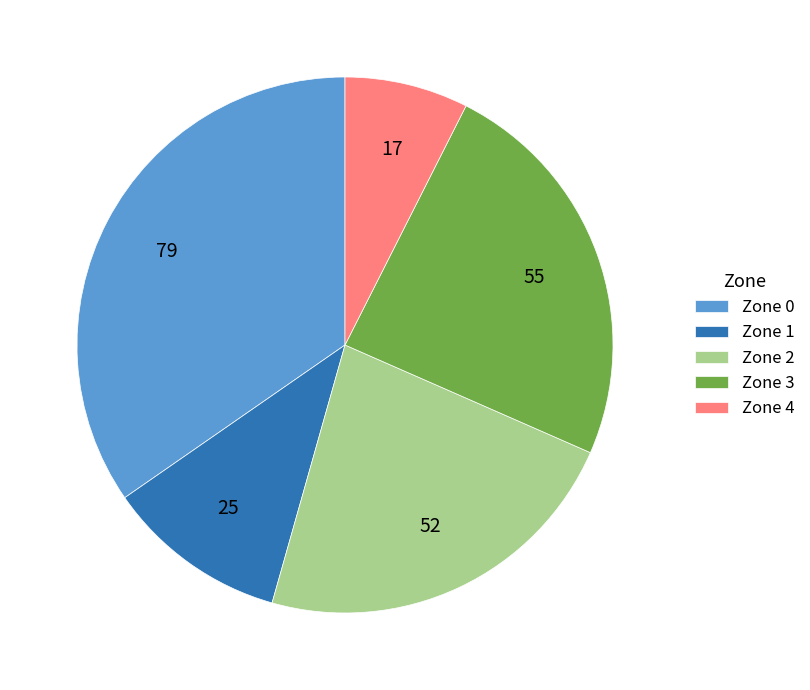

Does Zone 1 account for over 50% of the chart?

No